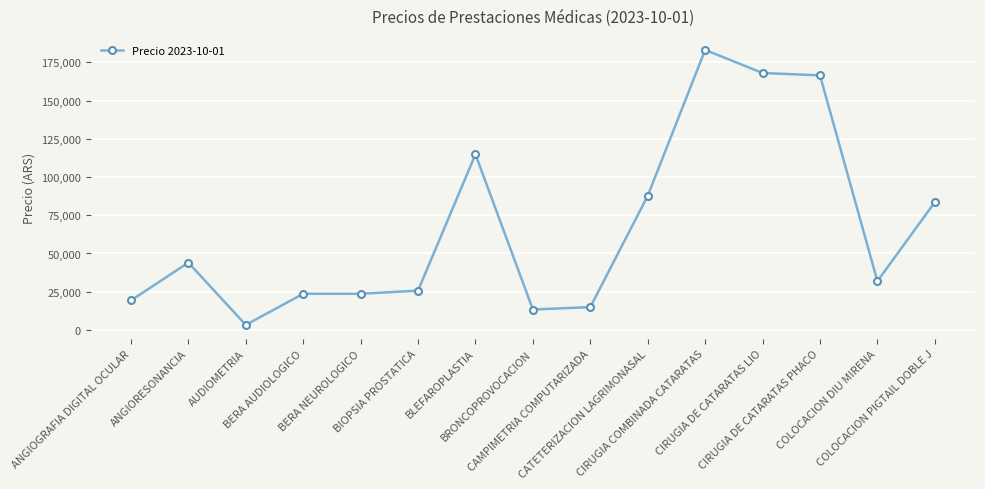

Reading left to right, transcribe all the data shown in this chart.

19262.9	44020.2	3308.6	23642.2	23642.2	25708.2	114824.4	13366.0	14930.3	87689.9	183097.1	167979.0	166449.6	31904.5	83545.5